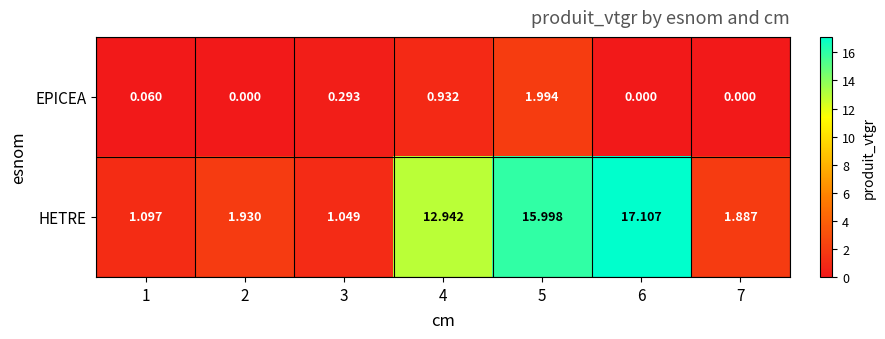

Which series has the largest range (max minus min)?

HETRE